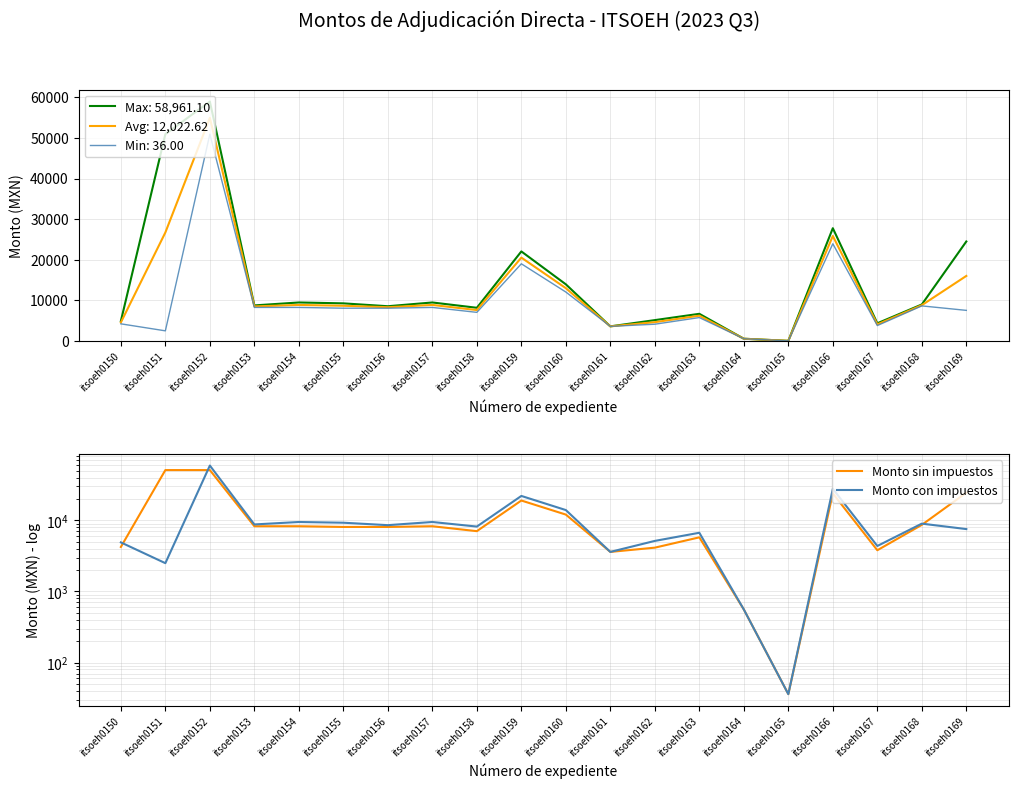

Between itsoeh0151 and itsoeh0163, which series saw the biggest shift?

Monto sin impuestos